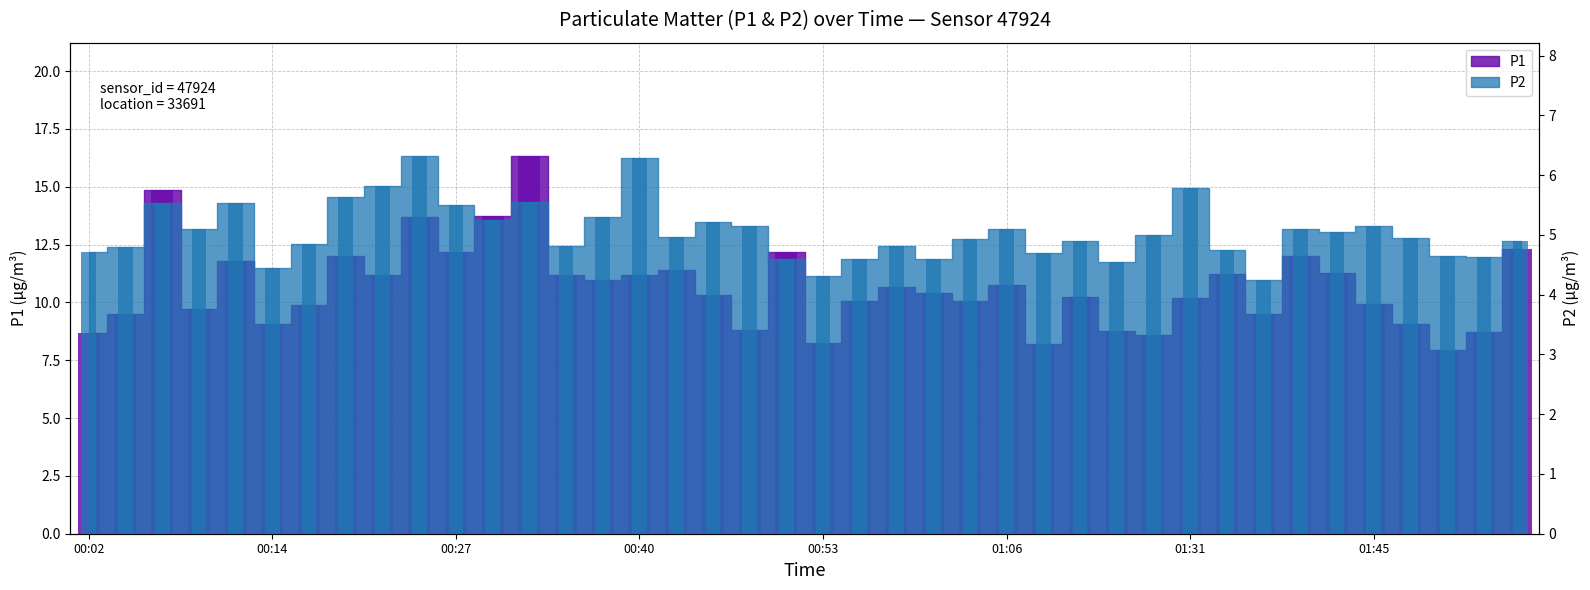

How many data points does each series have?

40